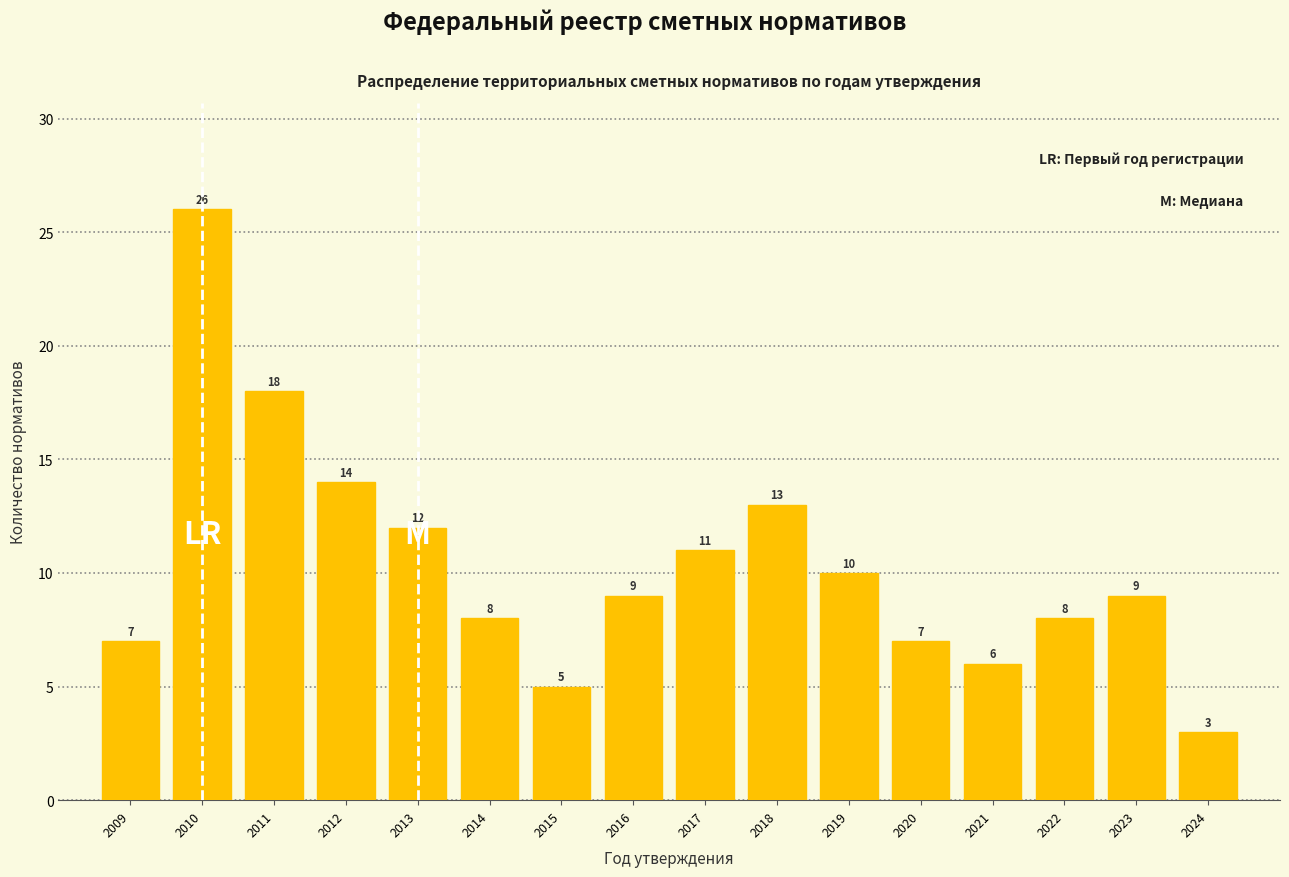

Reading right to left, transcribe all the data shown in this chart.

2024=3	2023=9	2022=8	2021=6	2020=7	2019=10	2018=13	2017=11	2016=9	2015=5	2014=8	2013=12	2012=14	2011=18	2010=26	2009=7